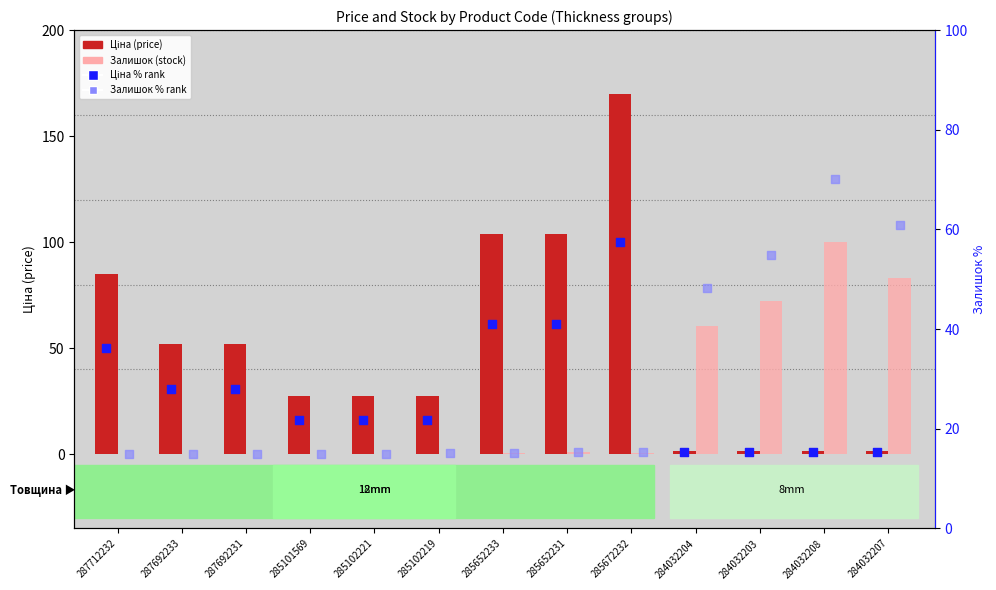

Which series has the widest spread of Y values?

Ціна (price)